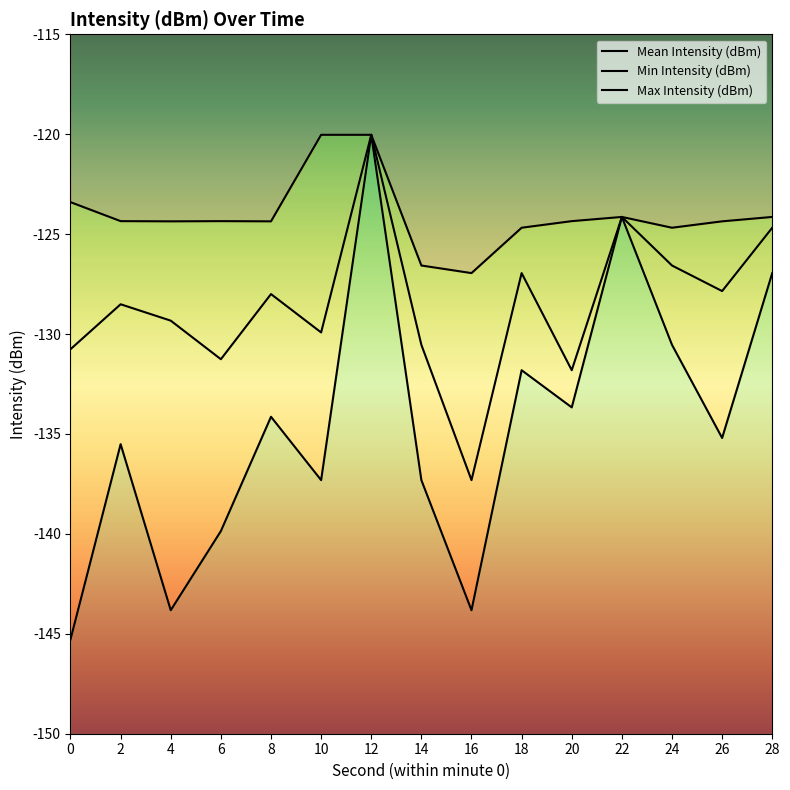

How many values in the Max Intensity (dBm) series exceed -124?

3